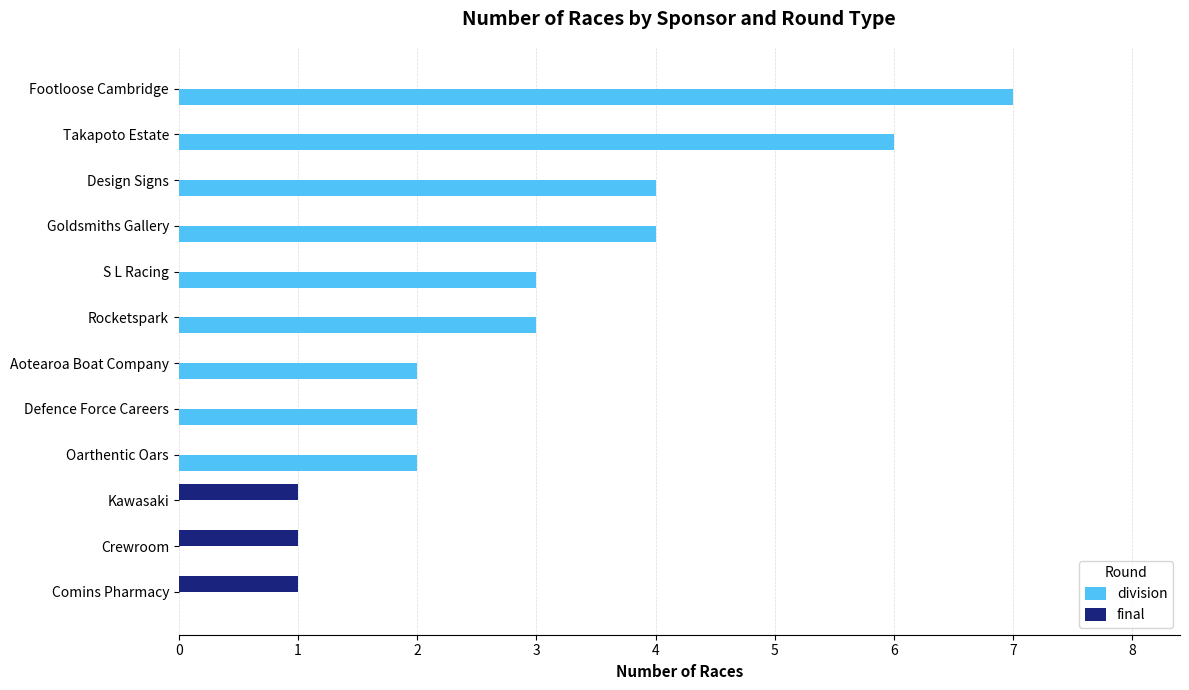

Which series changed the most between Takapoto Estate and Defence Force Careers?

division